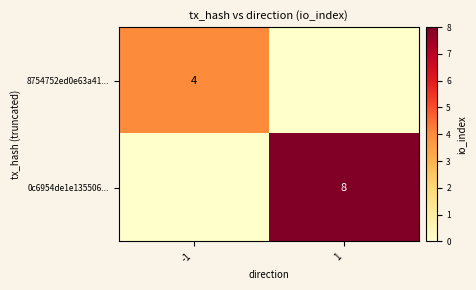

Is the value of 0c6954de1e135506... at 1 greater than the value of 8754752ed0e63a41... at -1?

Yes